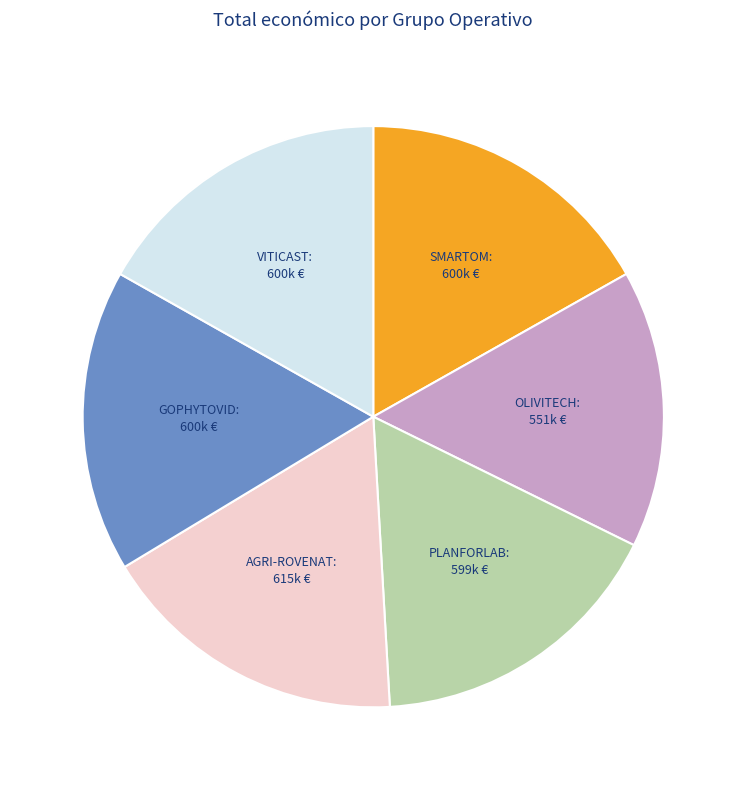

Is there any slice that represents more than half of the pie?

No